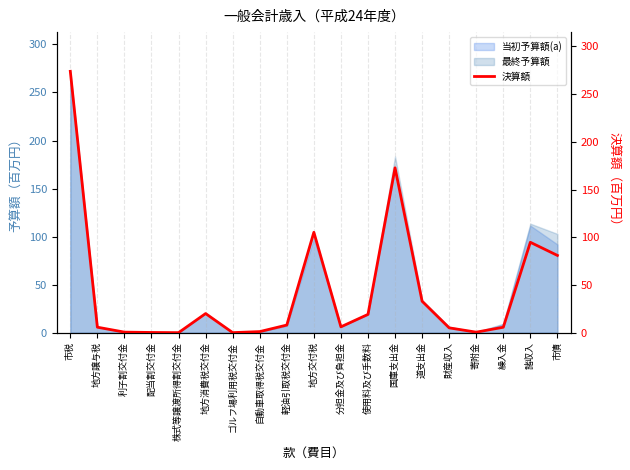

What is the difference between the maximum and minimum values?

273.8